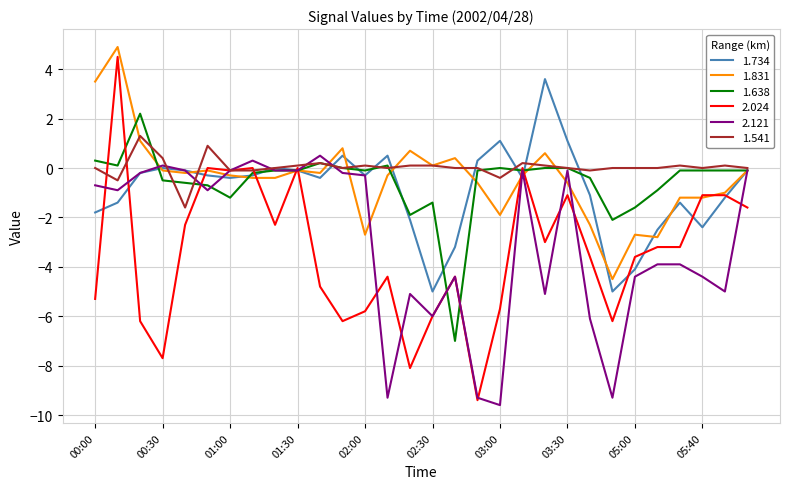

What is the minimum value shown in the chart?

-9.6